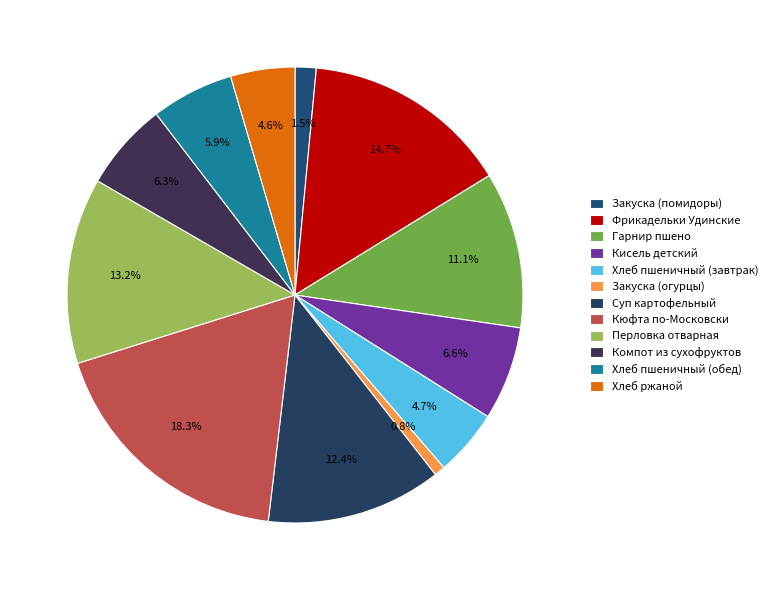

Is it true that Суп картофельный is 1% of the pie?

False